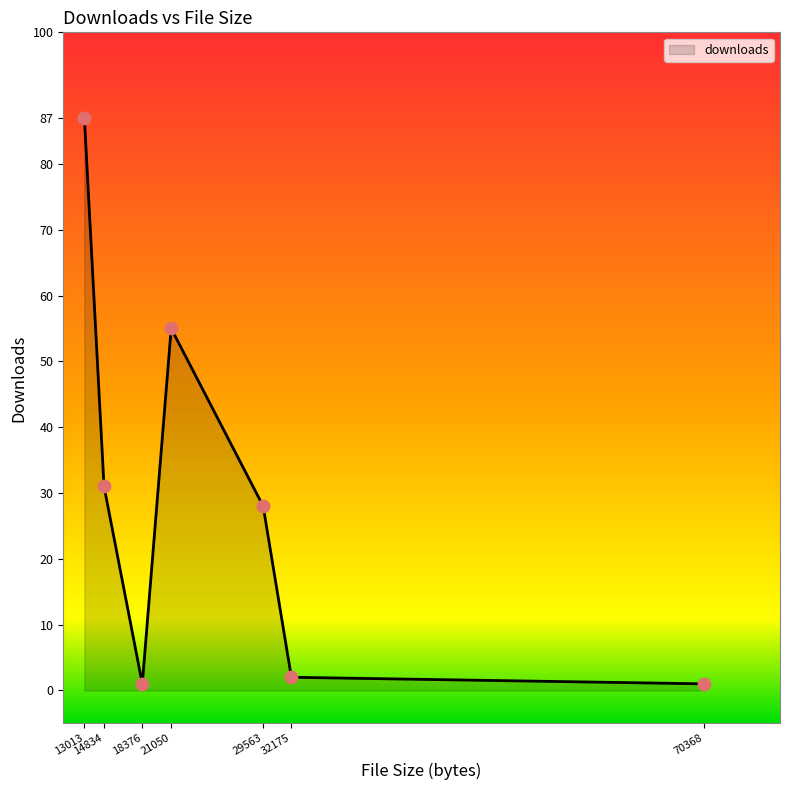

What is the ratio of the value at 21050 to the value at 18376?

55.0